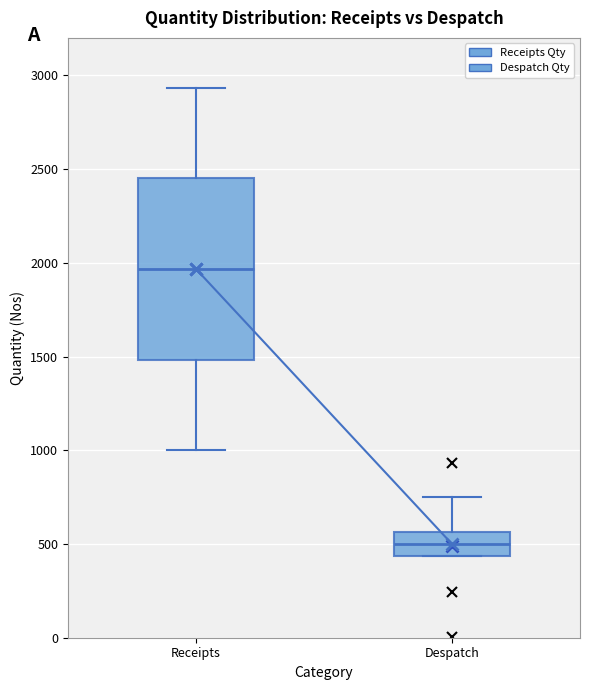

Reading left to right, transcribe this box plot: for each box, give where its median line is, the range the box spans, and where its two whiskers end, as read against the y-axis. The values are not printed on the chart, so give them approximately, as read against the axis.

Receipts: median 1950, box 1500 to 2450, whiskers 1000 to 2950
Despatch: median 500, box 450 to 550, whiskers 450 to 750